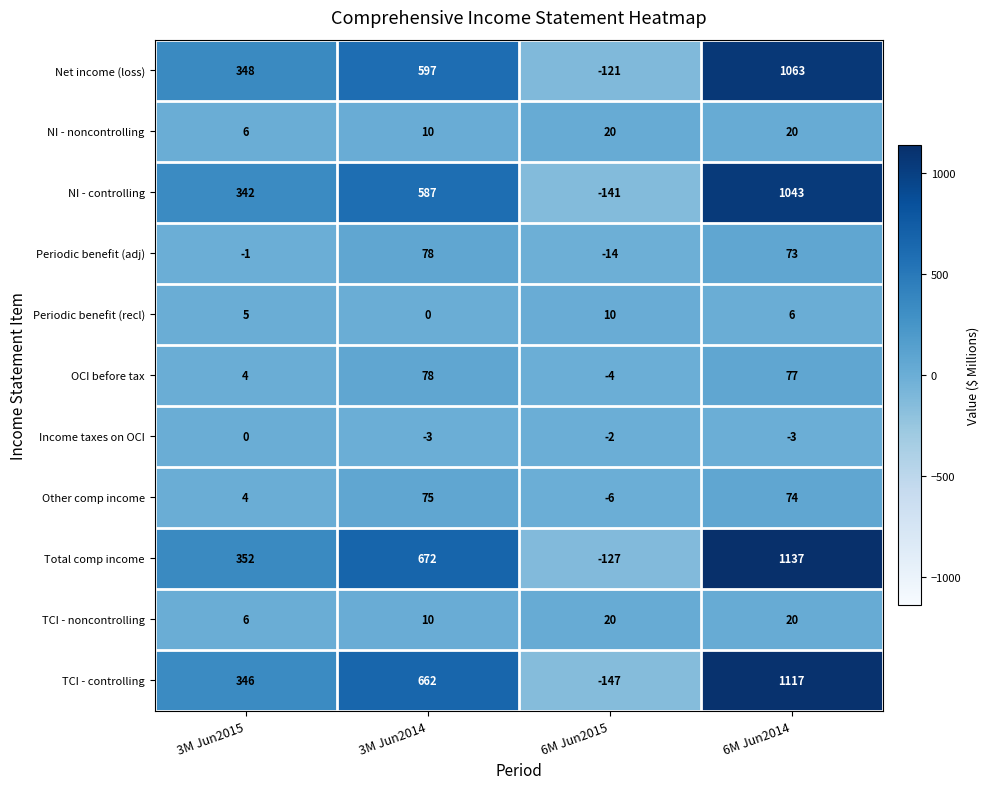

Is it true that Income taxes on OCI equals 2 at 3M Jun2015?

False